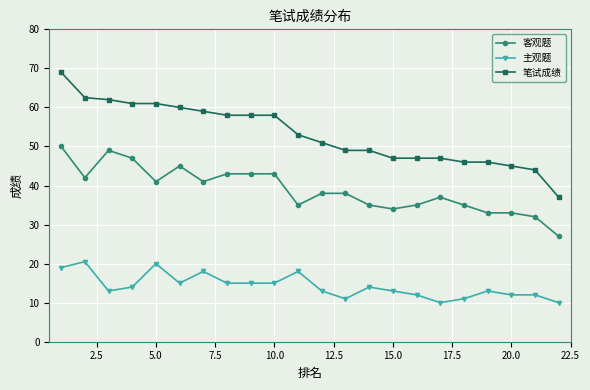

What is the smallest value displayed?

10.0